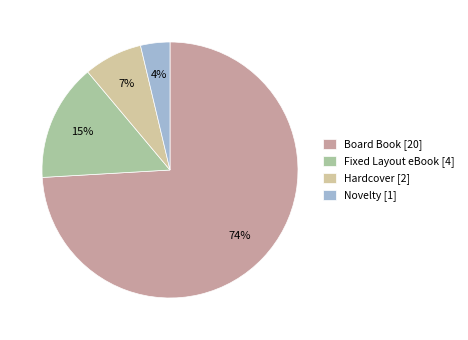

Which has a higher value, Hardcover [2] or Board Book [20]?

Board Book [20]